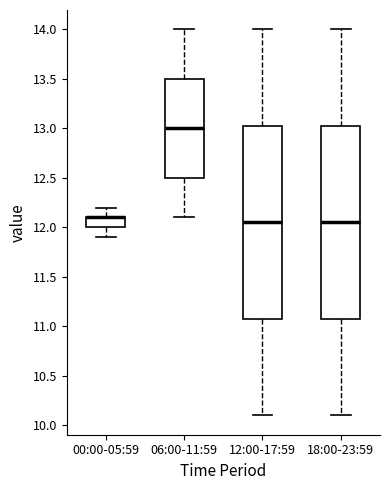

Where does the upper whisker of the box for 06:00-11:59 end on the y-axis? The values are not printed on the chart, so give them approximately, as read against the axis.

14.00